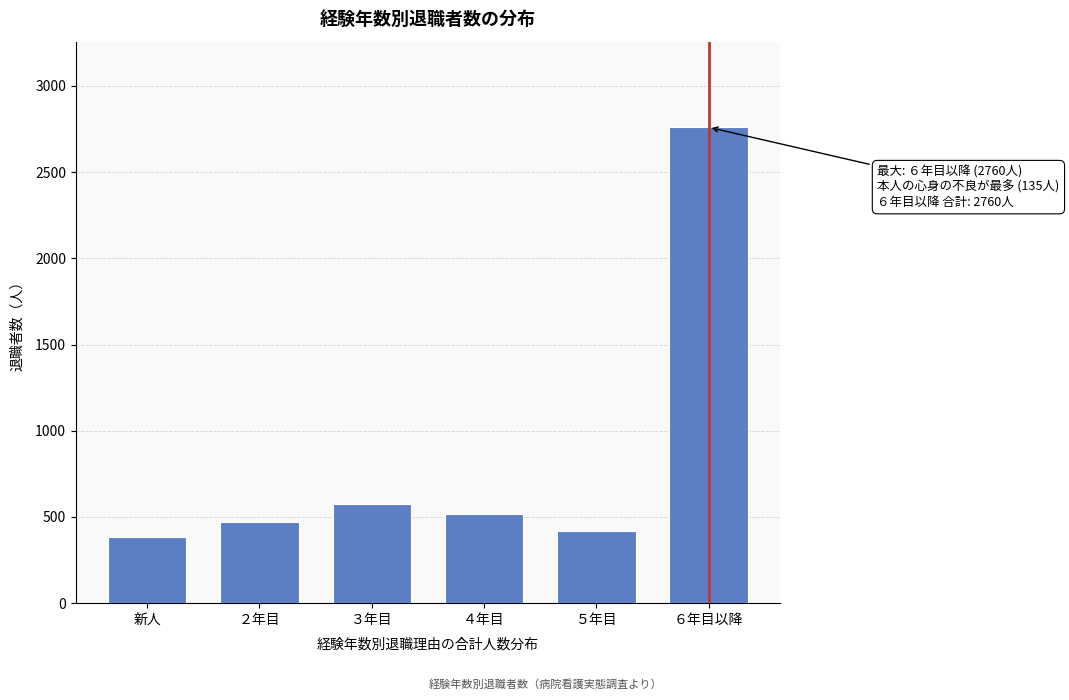

Reading left to right, list all the values displayed in this chart.

386	472	573	516	417	2760